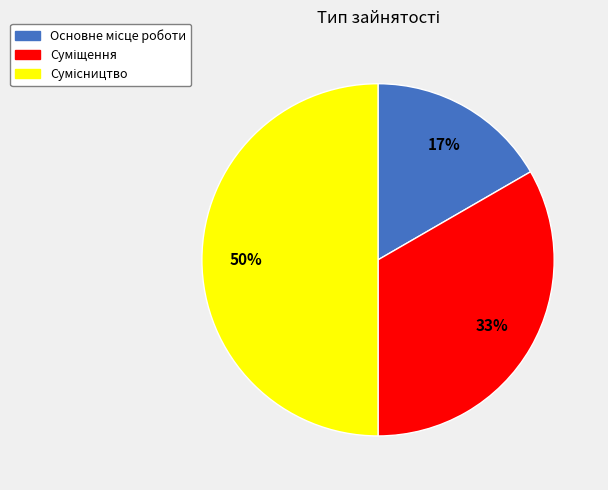

To the nearest percent, what is the average slice percentage?

33%